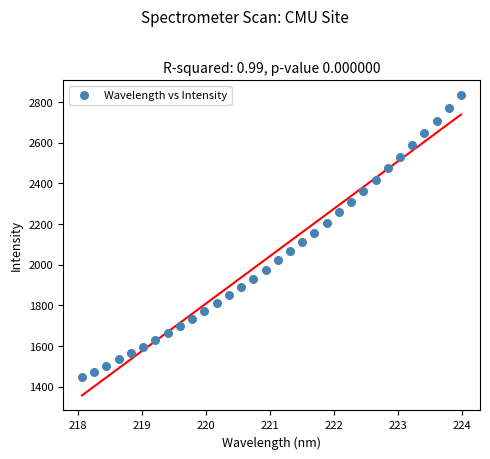

What is the range of X values (max minus min)?

5.9